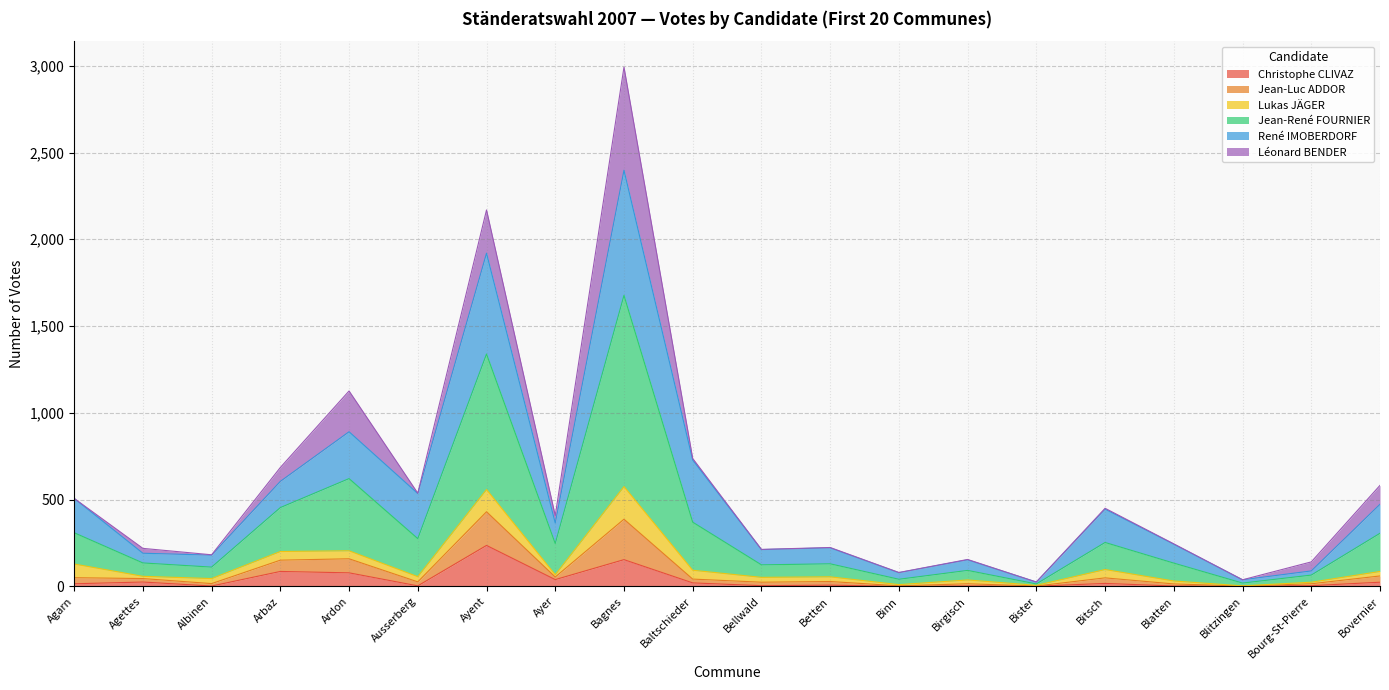

Where is Christophe CLIVAZ nearest to the value 118?

Arbaz